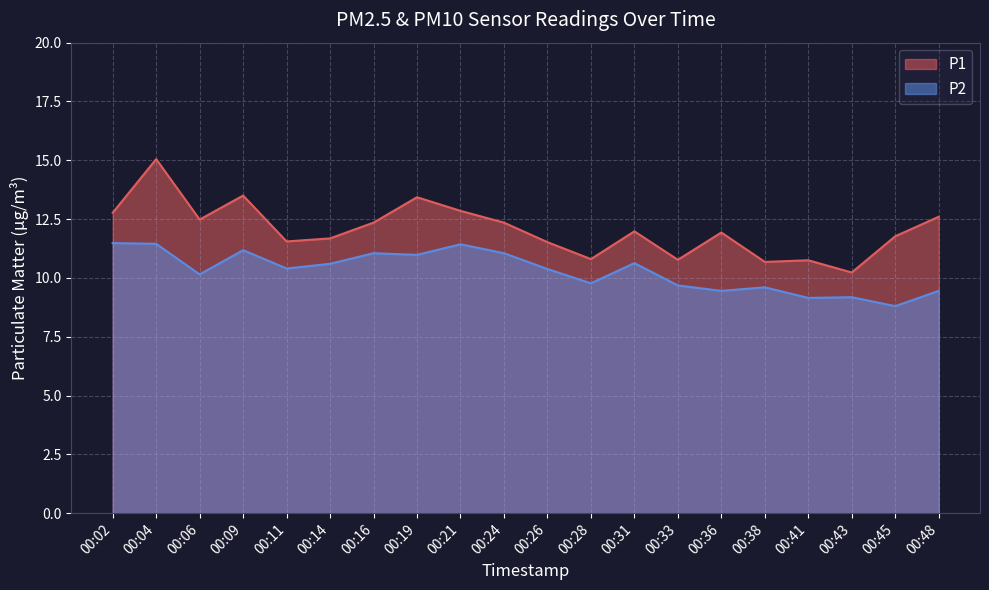

What is the sum of all P2 values?

205.9